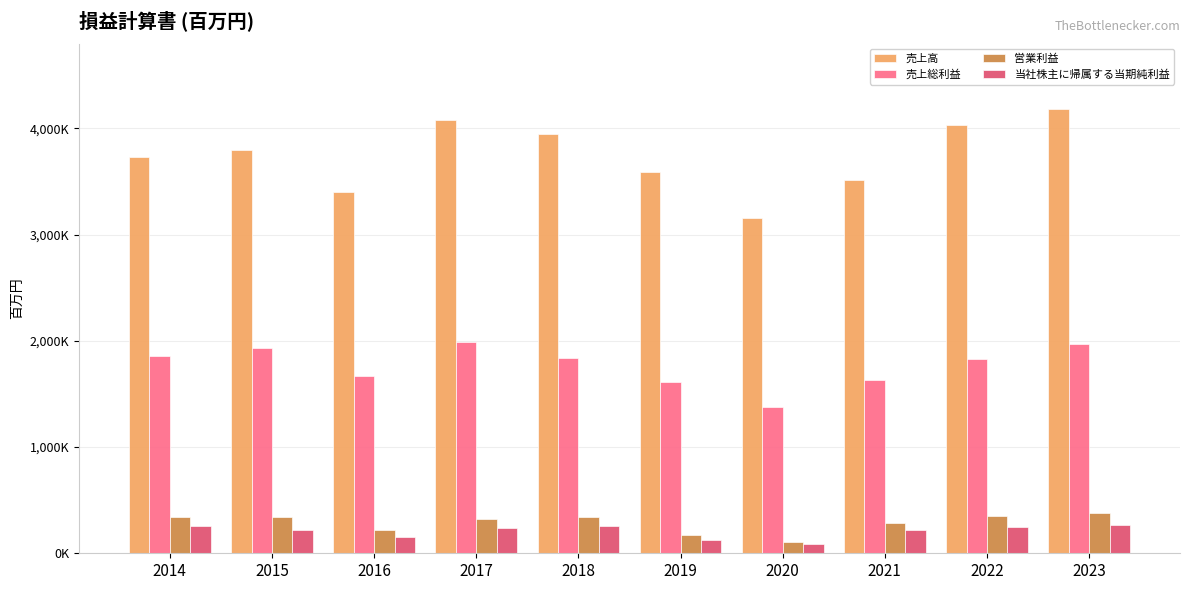

What is the difference between the maximum and minimum values in the 営業利益 series?

264819